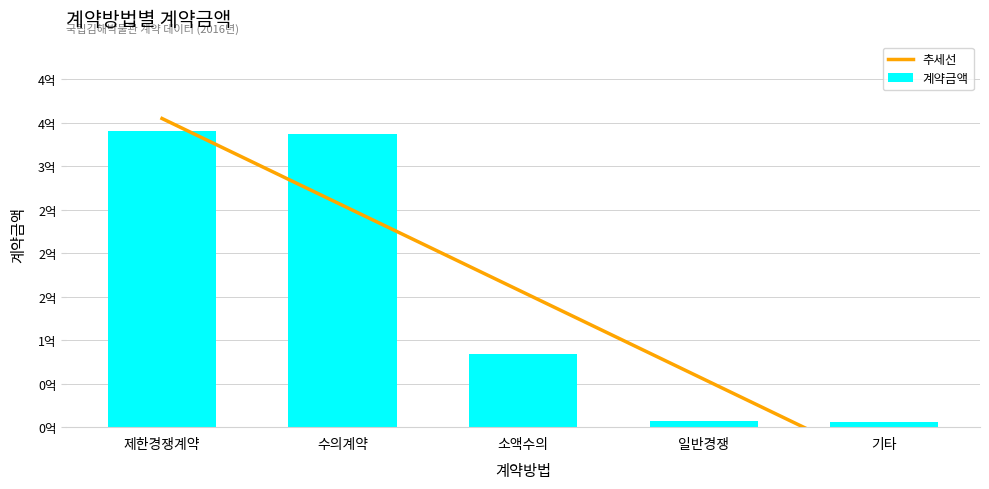

Are the bars horizontal?

No